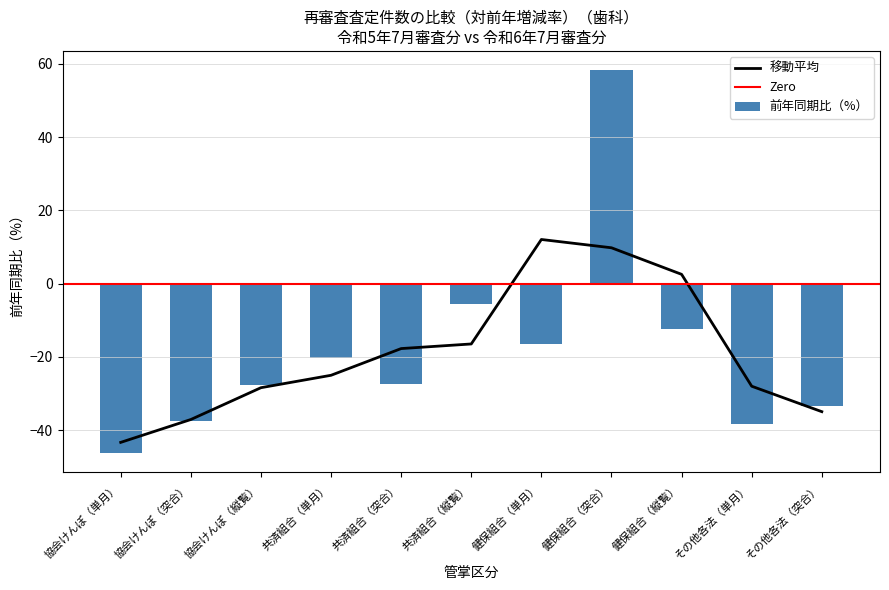

Which series has the largest range (max minus min)?

前年同期比